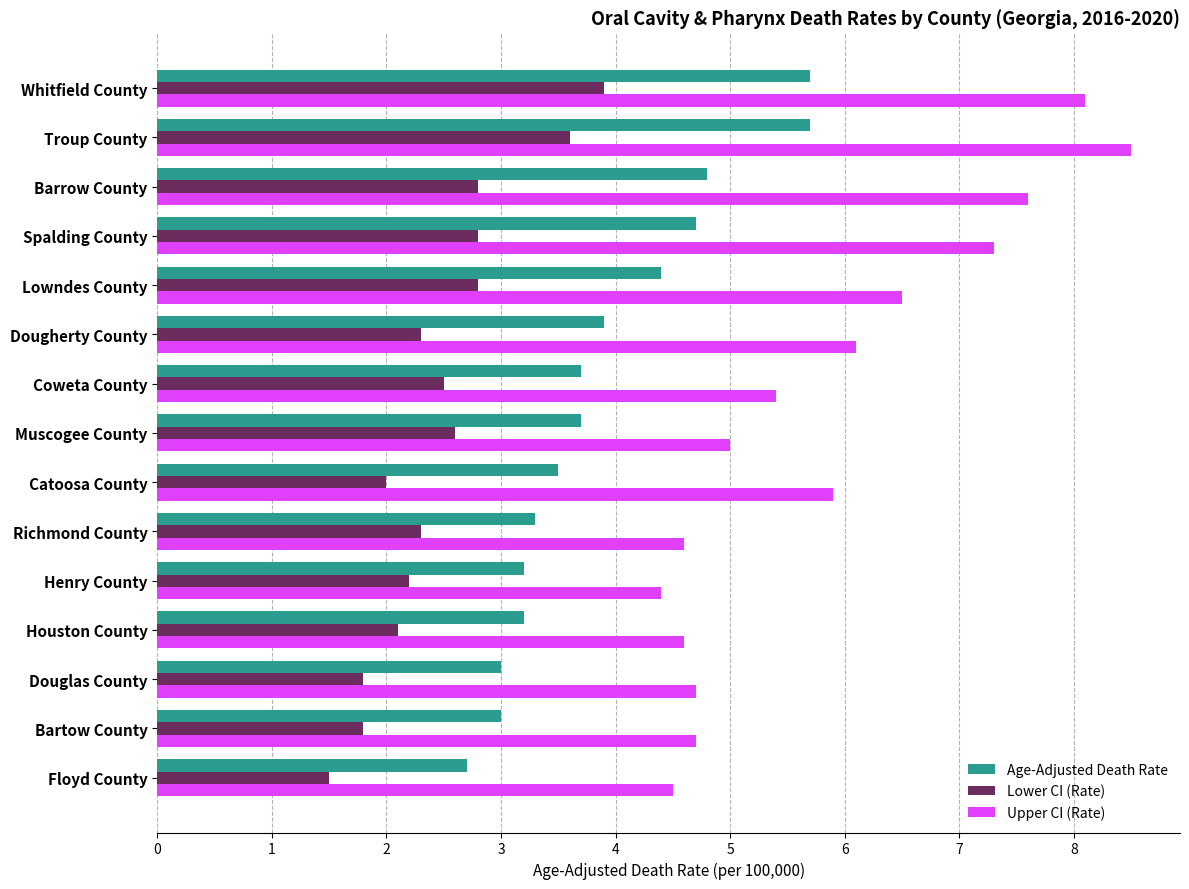

What is the total value across all series at Spalding County?

14.8